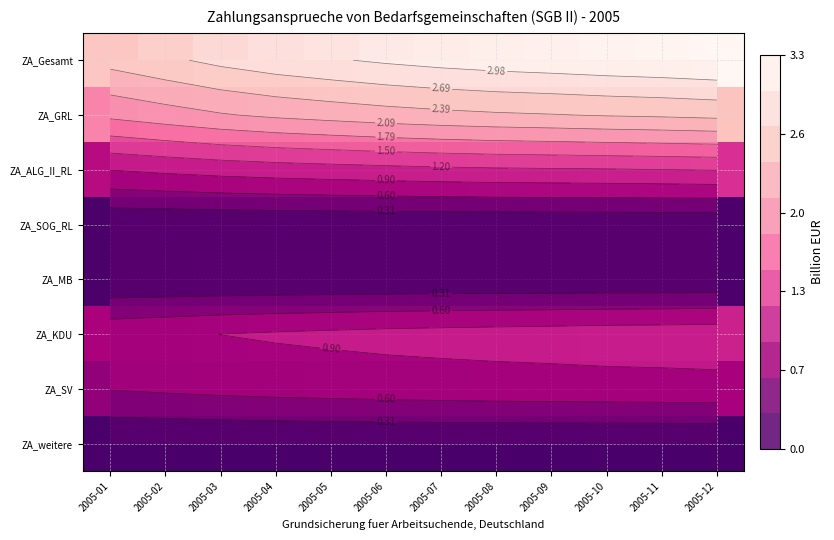

Which series has the widest spread of values?

ZA_Gesamt